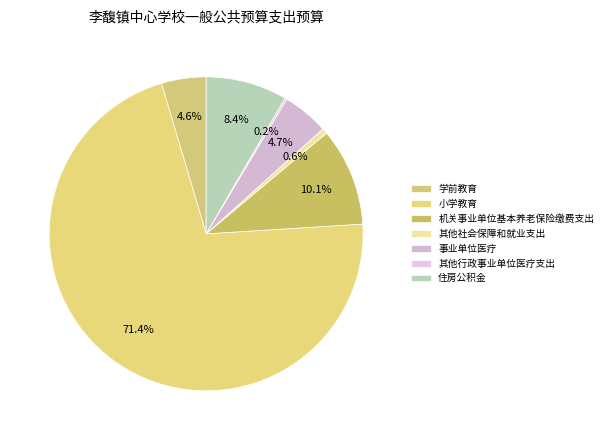

Approximately how many times larger is the value at 机关事业单位基本养老保险缴费支出 compared to 小学教育?

0.1